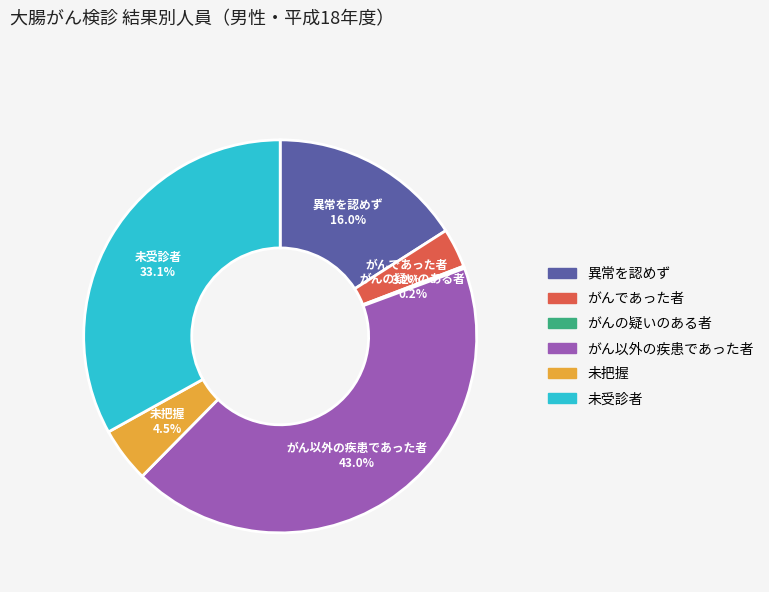

To the nearest percent, what percentage of the pie is 異常を認めず?

16%